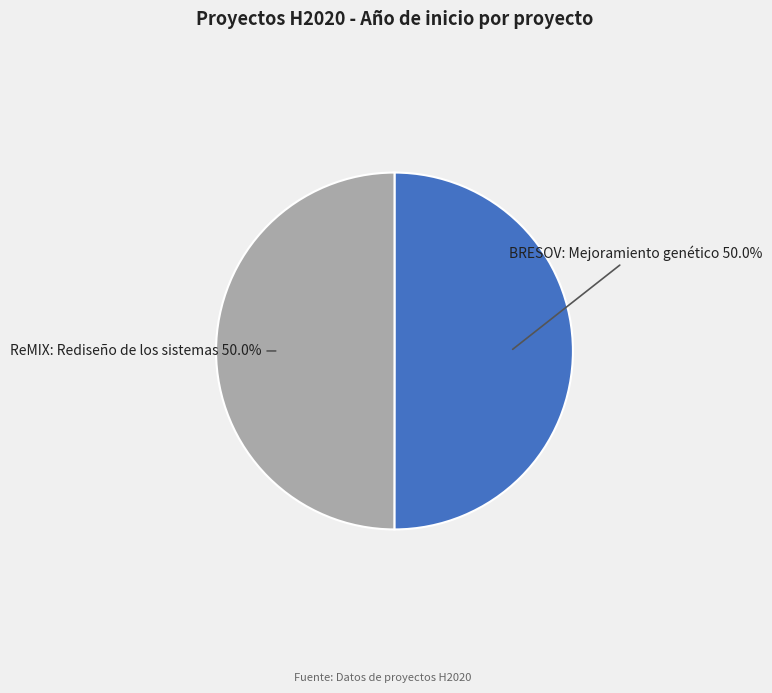

To the nearest percent, what percentage of the pie is ReMIX: Rediseño de los sistemas?

50%